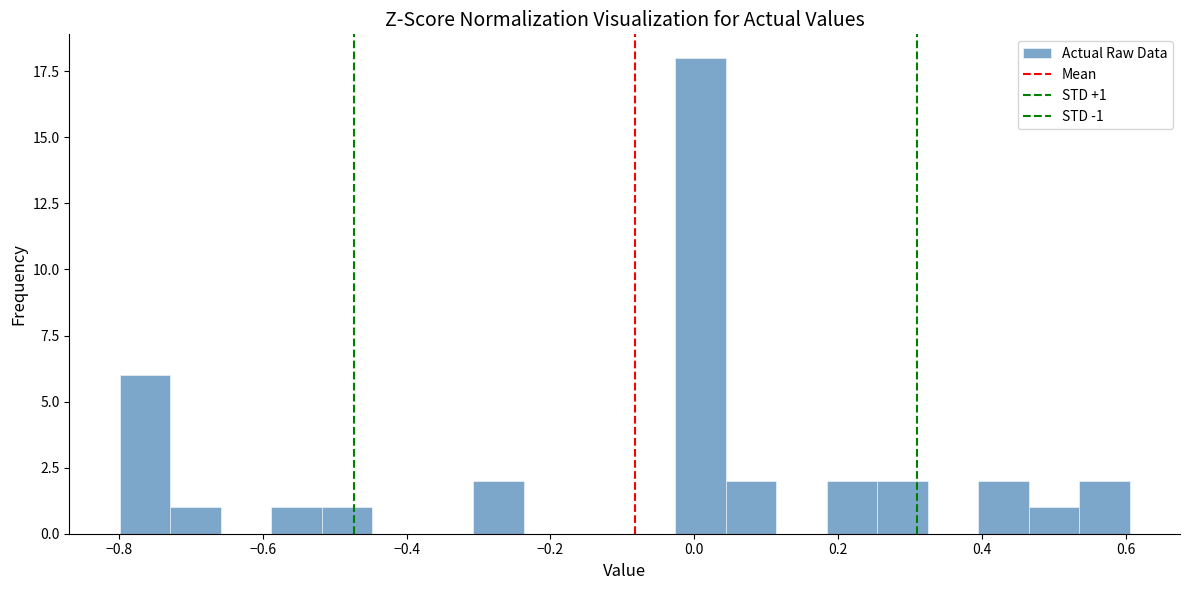

Around what value on the x-axis is the tallest bar? Give the approximate position of its centre, as read against the axis.

0.00